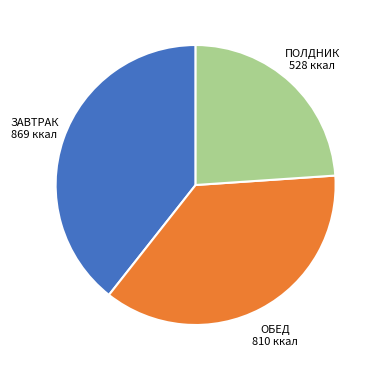

Is there any slice that represents more than half of the pie?

No